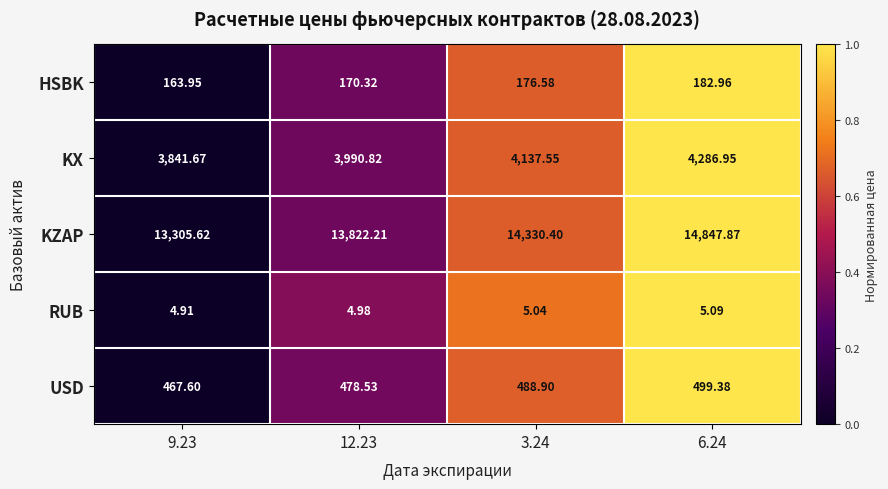

Is the value of KZAP at 6.24 greater than the value of USD at 12.23?

Yes